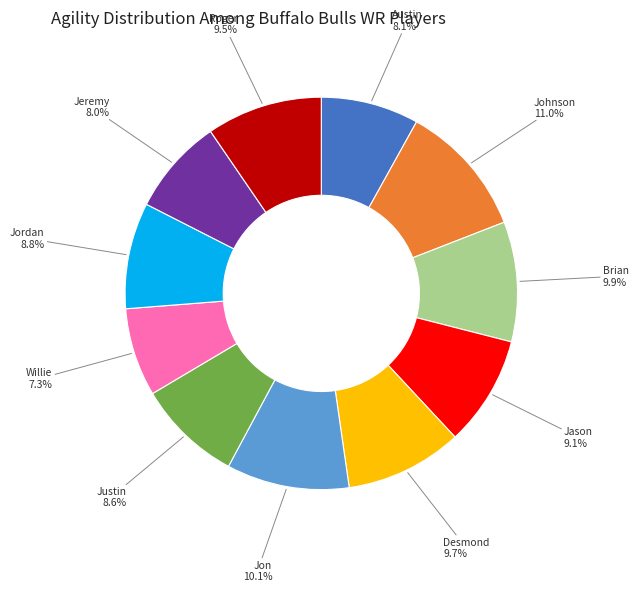

What is the smallest slice in the pie chart?

Willie